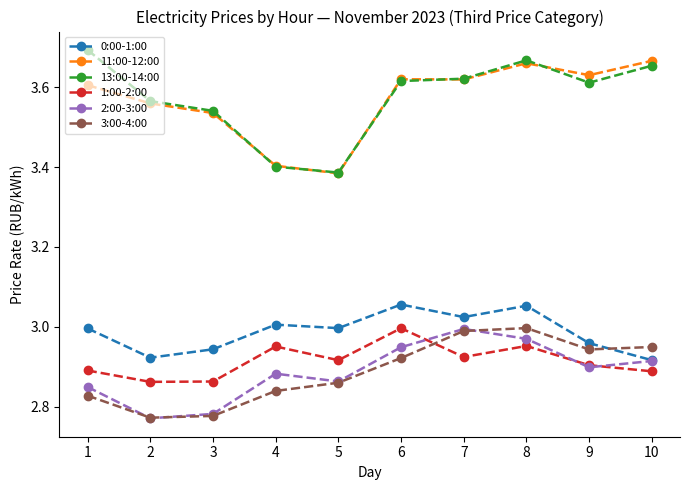

True or false: 11:00-12:00 and 3:00-4:00 intersect in this chart.

False